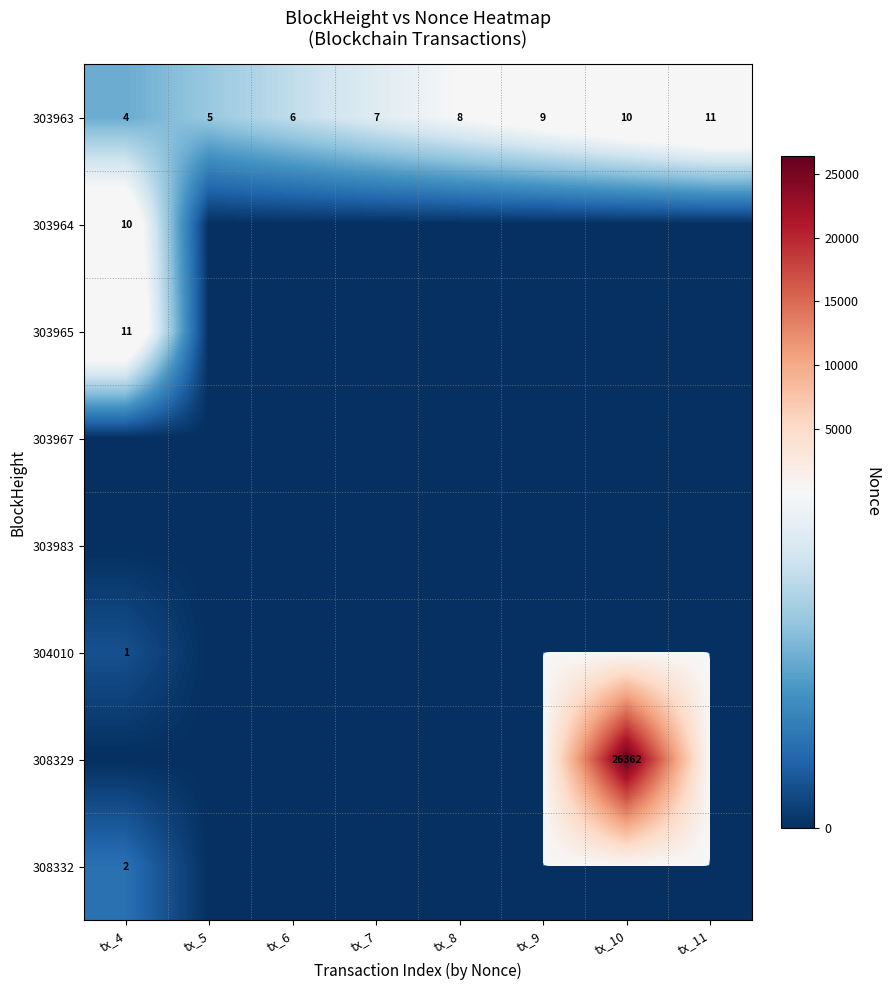

Is it true that 303963 equals 11 at tx_11?

True